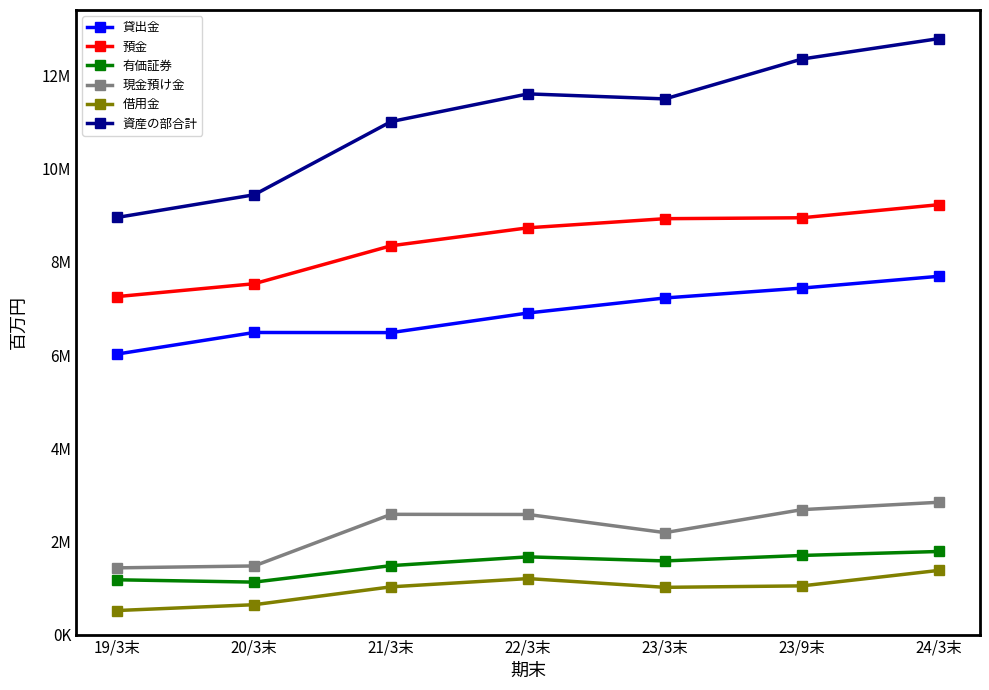

Which series has the widest spread of values?

資産の部合計